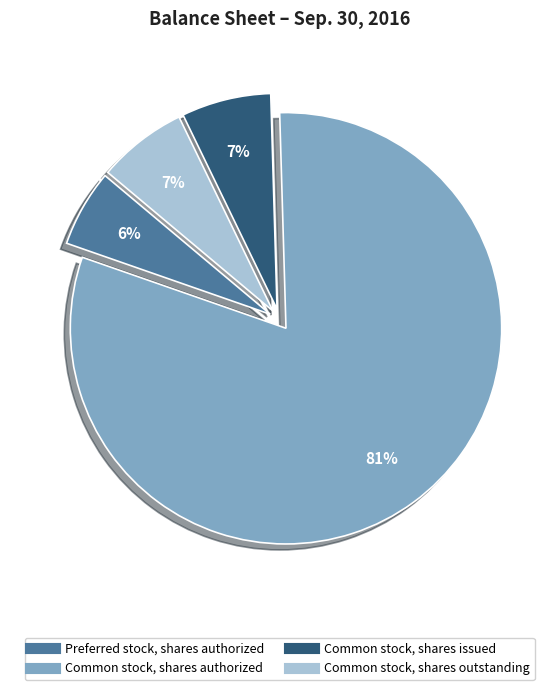

Which slice is the largest?

Common stock, shares authorized